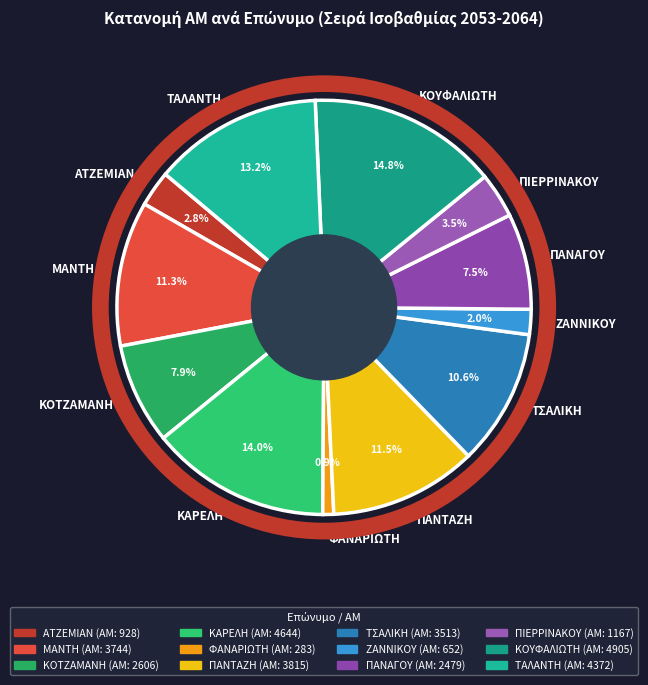

To the nearest percent, what is the difference between the ΤΣΑΛΙΚΗ and ΖΑΝΝΙΚΟΥ slice percentages?

9%